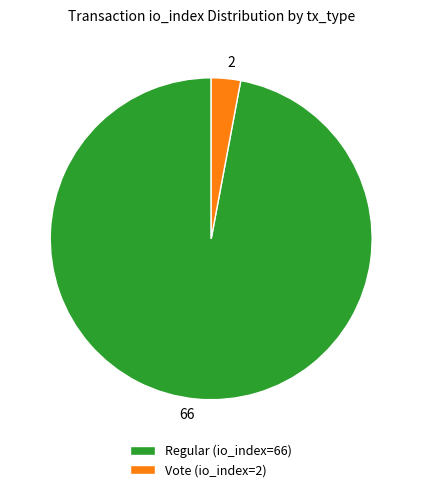

Which has a higher value, Regular (io_index=66) or Vote (io_index=2)?

Regular (io_index=66)